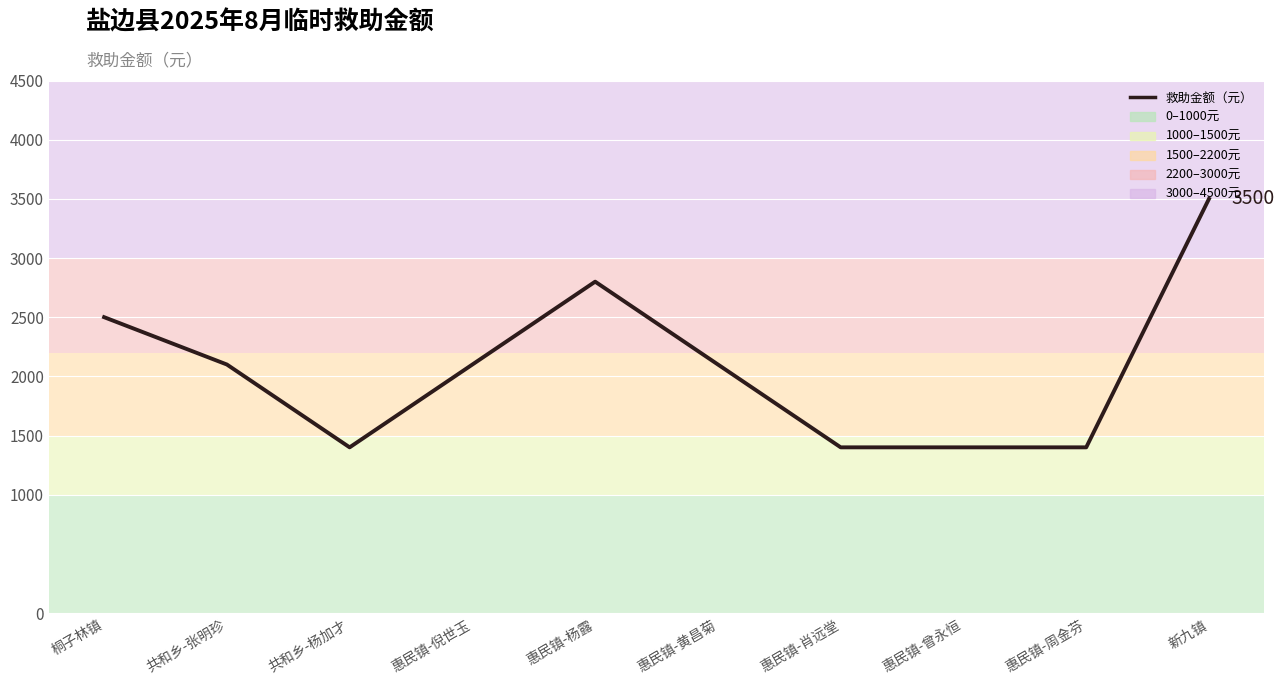

Which category has the highest value across all series?

新九镇